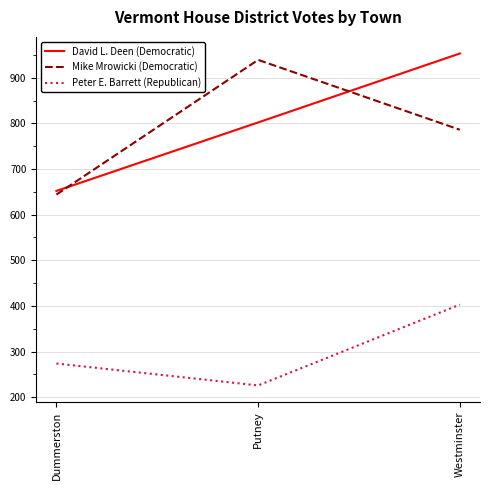

The Mike Mrowicki (Democratic) series shows 786 at Westminster. True or false?

True